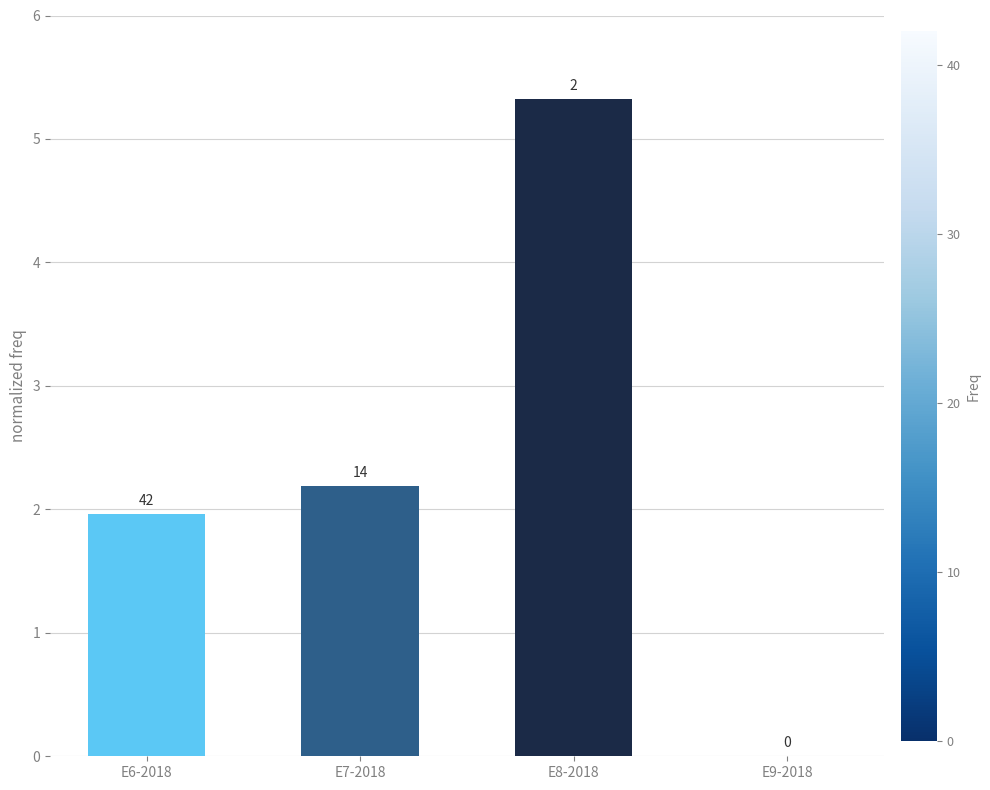

True or false: the data shows 1.1 at E7-2018.

False